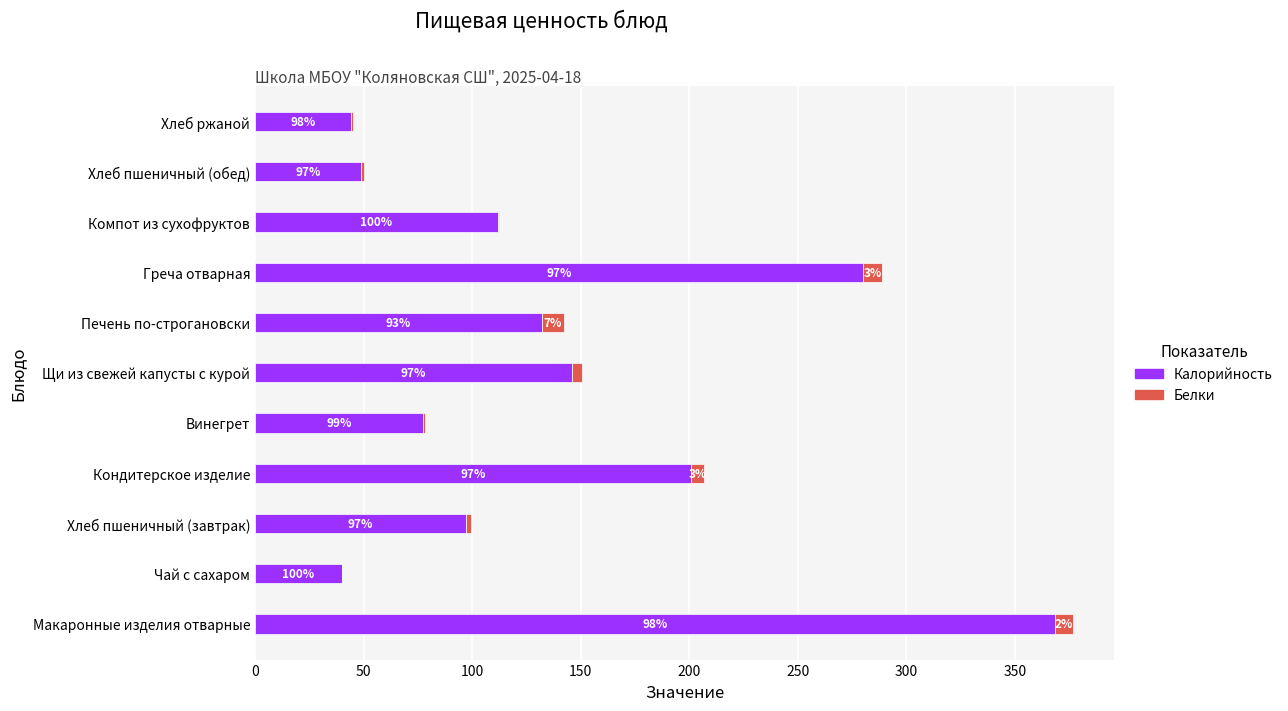

What are all the series names shown in the legend?

Калорийность, Белки